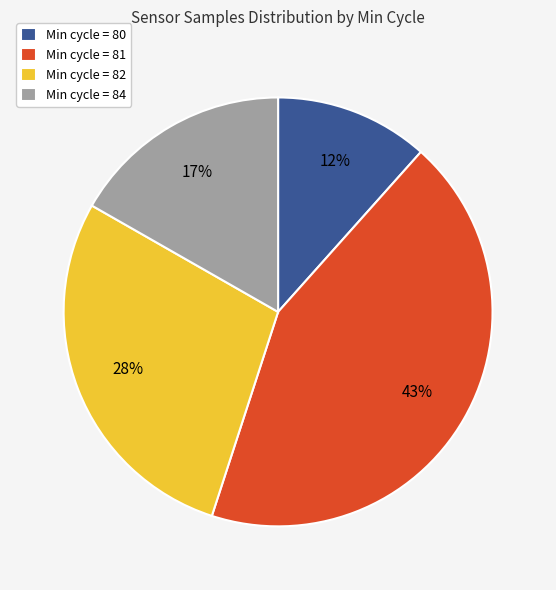

To the nearest percent, what is the average slice percentage?

25%